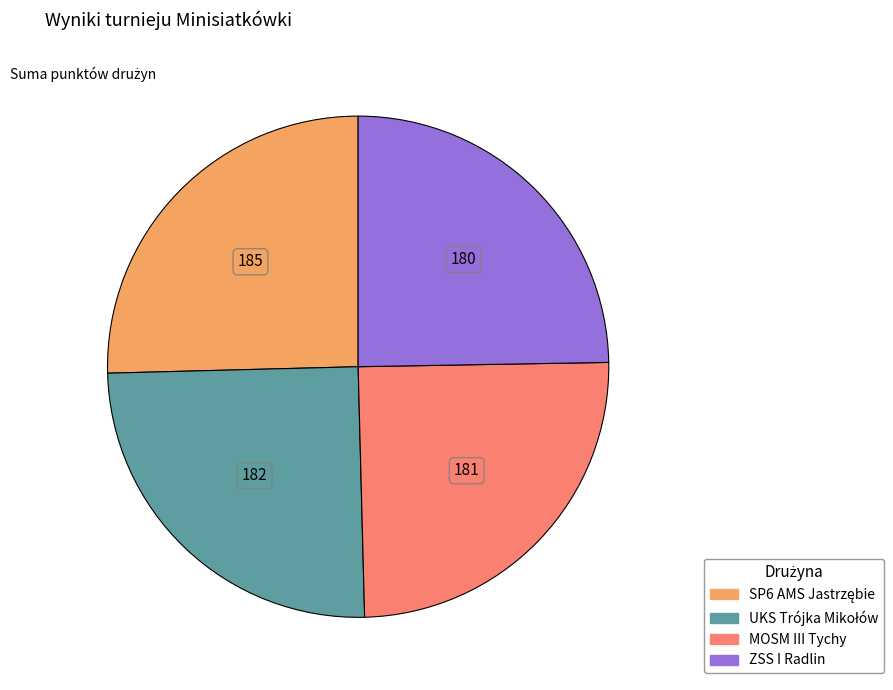

Is ZSS I Radlin the majority of the pie?

No